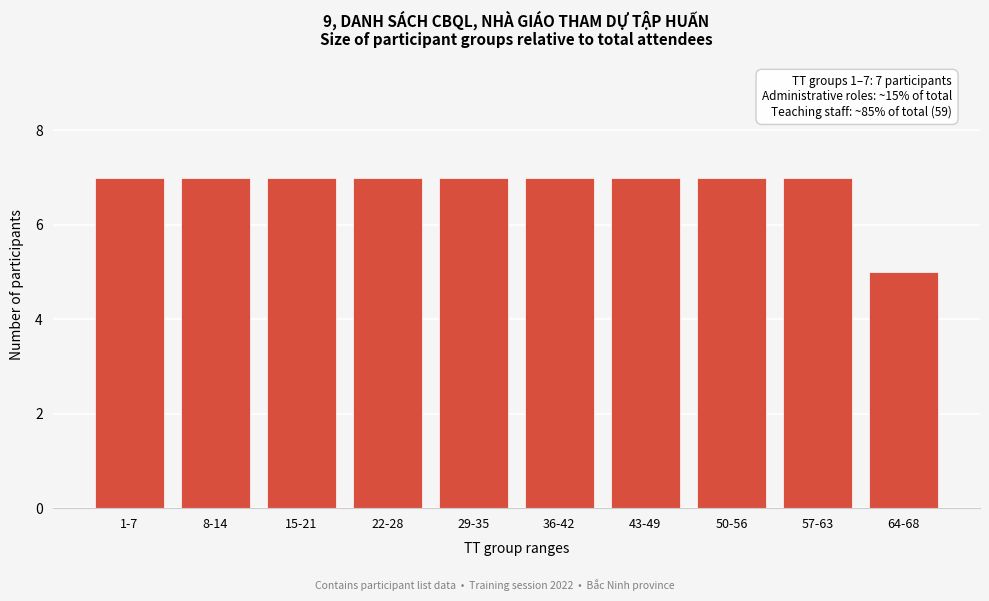

Reading left to right, list all the values displayed in this chart.

7	7	7	7	7	7	7	7	7	5